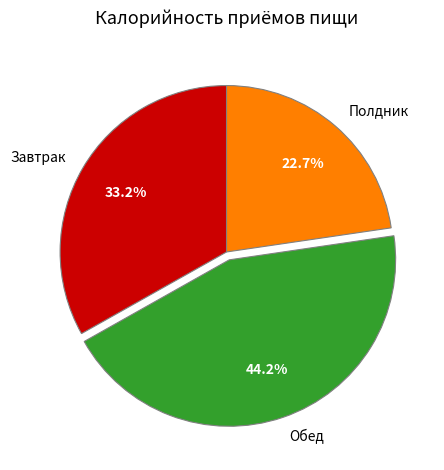

Which has a higher value, Завтрак or Полдник?

Завтрак